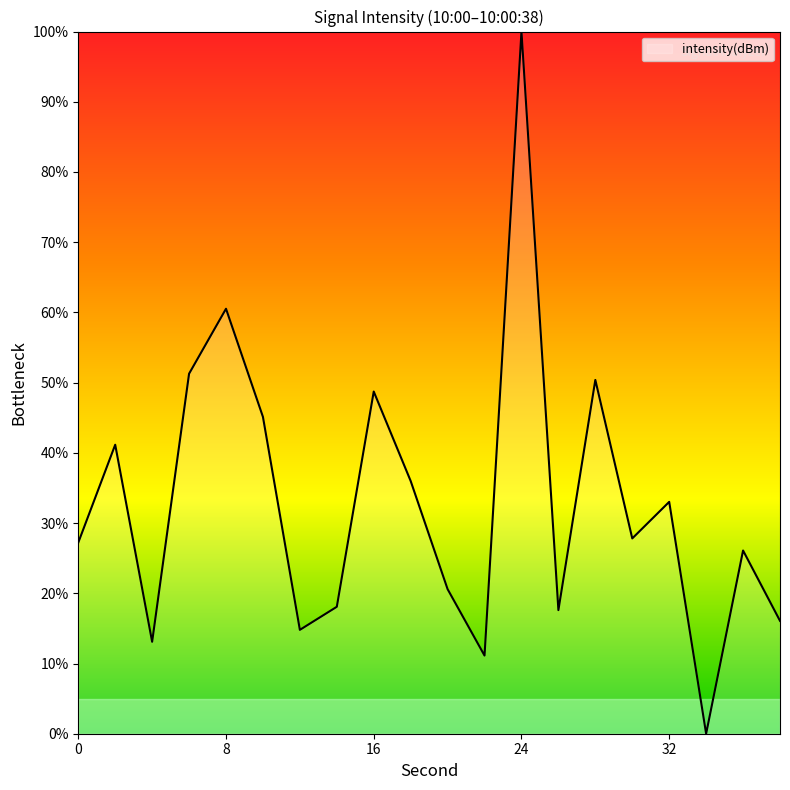

What is the greatest value displayed?

100.0